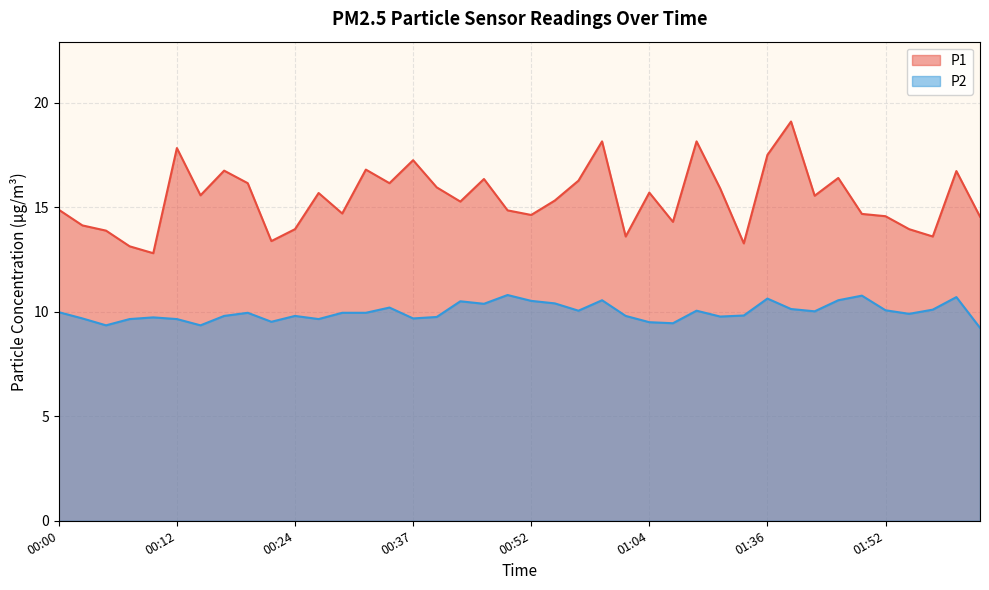

How many lines are shown in the chart?

2